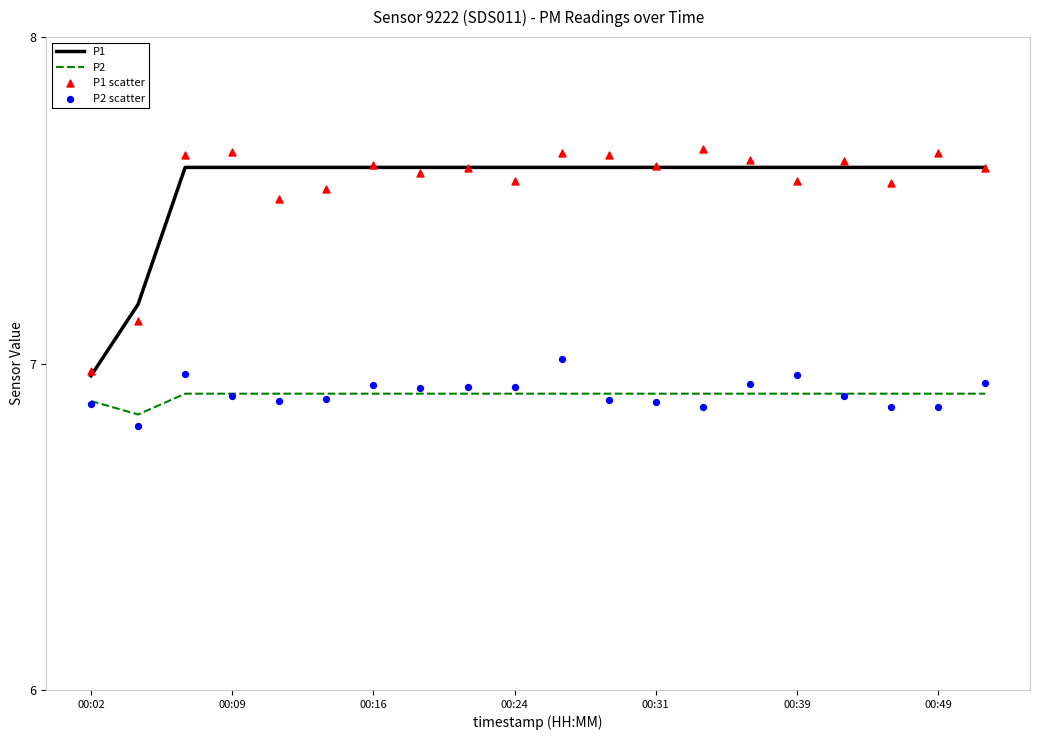

Is the value of P2 at 00:31 greater than the value of P1 at 00:24?

No